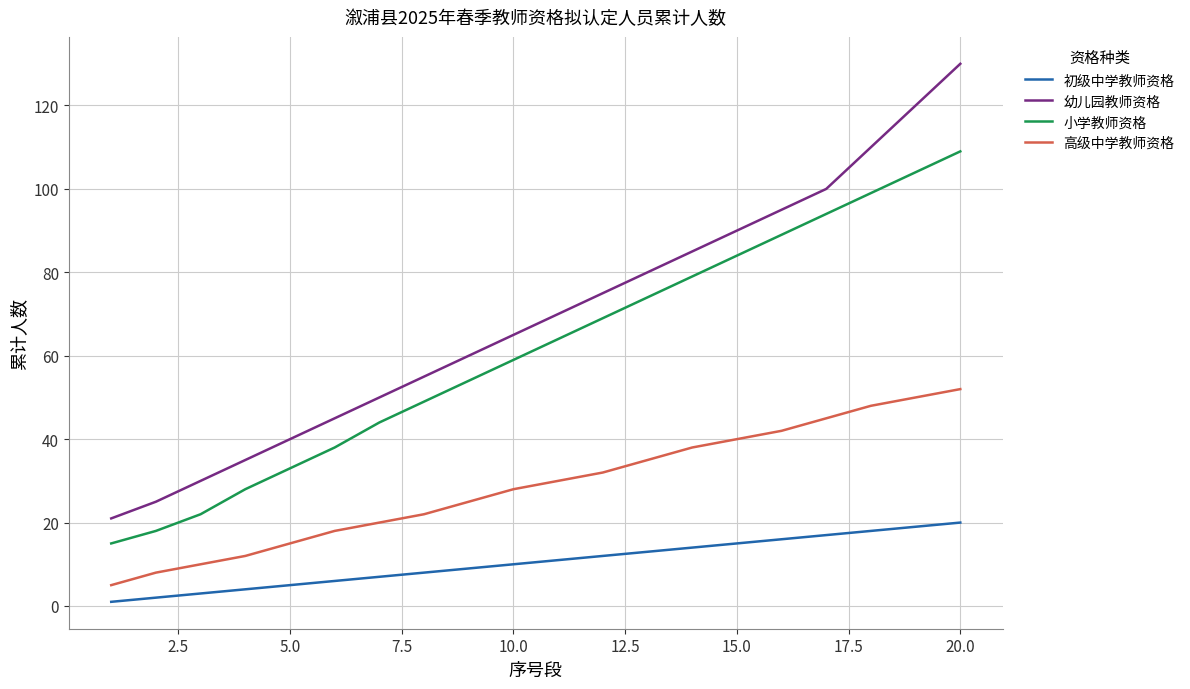

What is the lowest value of the 高级中学教师资格 series?

5